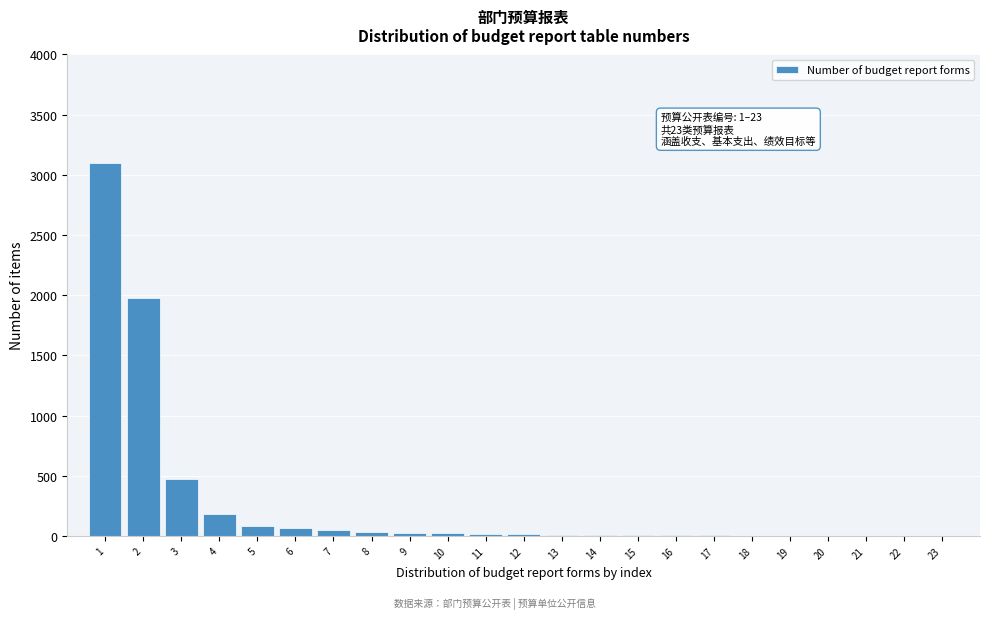

What is the change in value from 3 to 4?

-292.0